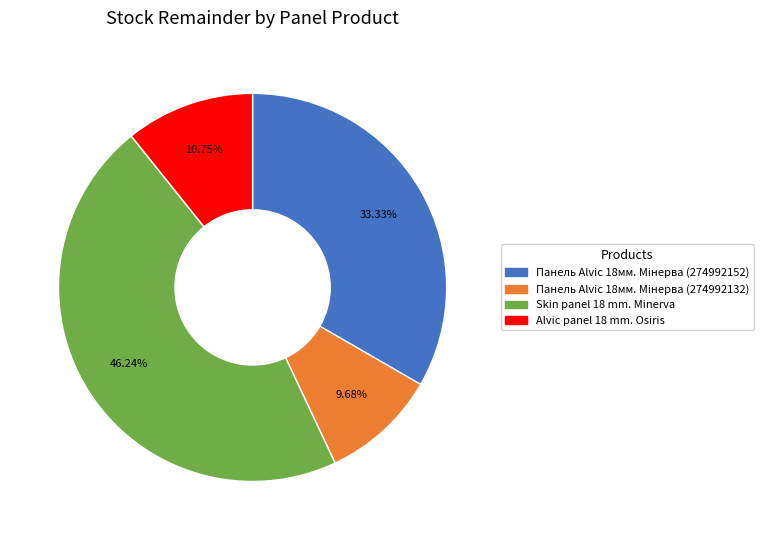

To the nearest percent, what is the average slice percentage?

25%